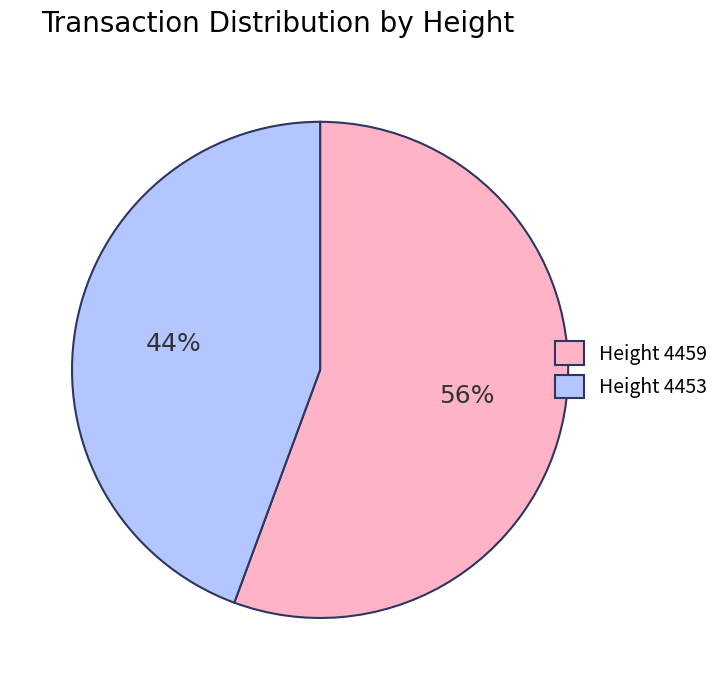

Count the number of slices in the pie.

2